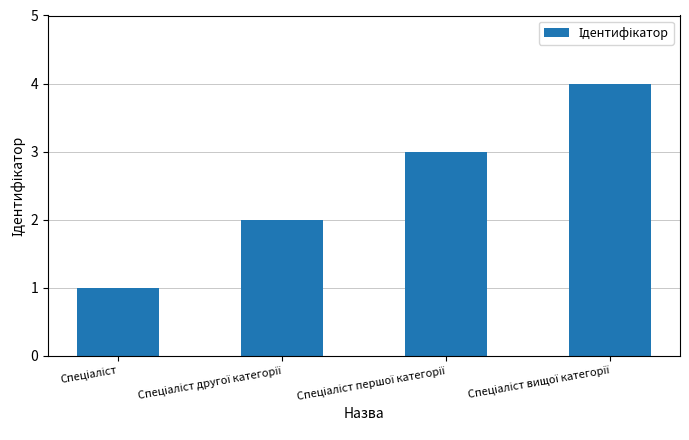

What is the maximum value shown in the chart?

4